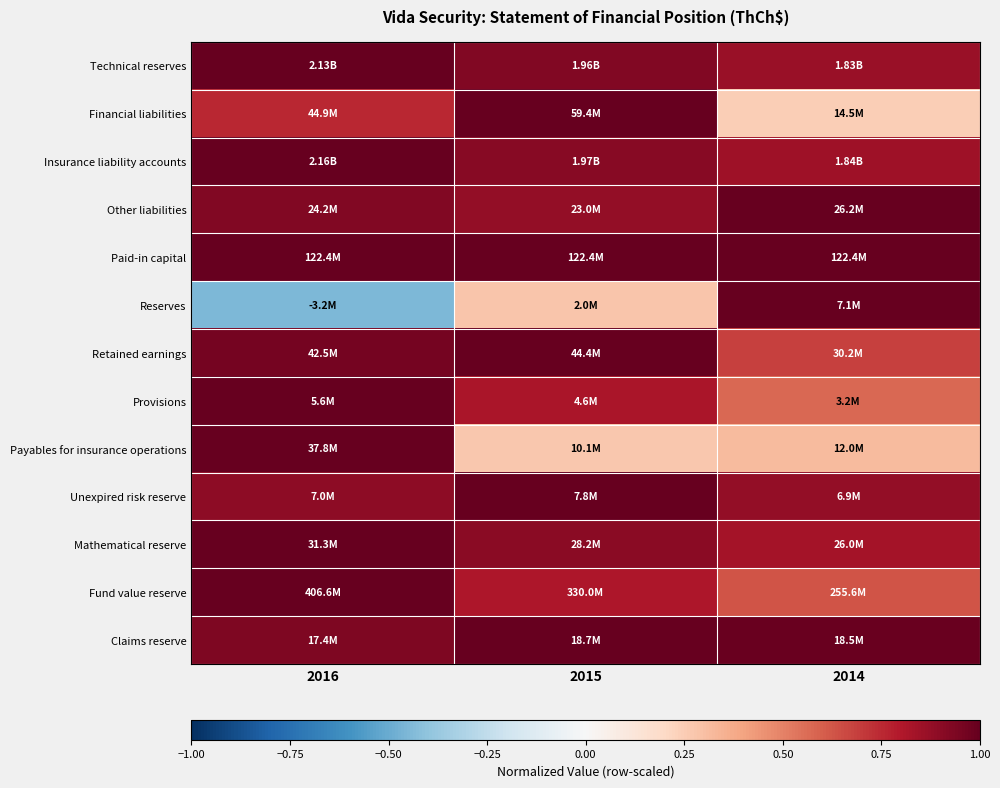

Reading left to right, what are all the values shown in this chart?

Technical reserves: 2016=1.0	2015=0.9	2014=0.9
Financial liabilities: 2016=0.8	2015=1.0	2014=0.2
Insurance liability accounts: 2016=1.0	2015=0.9	2014=0.9
Other liabilities: 2016=0.9	2015=0.9	2014=1.0
Paid-in capital: 2016=1.0	2015=1.0	2014=1.0
Reserves: 2016=-0.4	2015=0.3	2014=1.0
Retained earnings: 2016=1.0	2015=1.0	2014=0.7
Provisions: 2016=1.0	2015=0.8	2014=0.6
Payables for insurance operations: 2016=1.0	2015=0.3	2014=0.3
Unexpired risk reserve: 2016=0.9	2015=1.0	2014=0.9
Mathematical reserve: 2016=1.0	2015=0.9	2014=0.8
Fund value reserve: 2016=1.0	2015=0.8	2014=0.6
Claims reserve: 2016=0.9	2015=1.0	2014=1.0